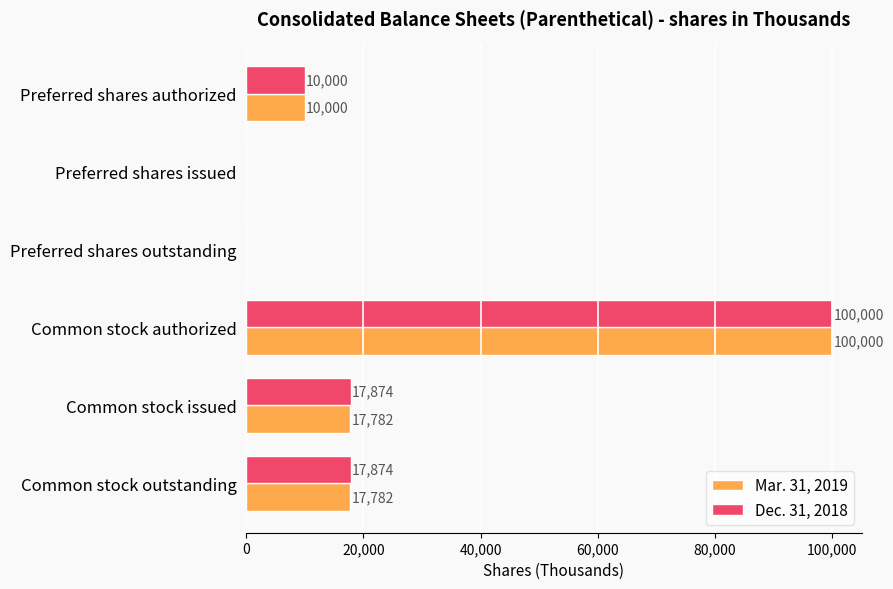

Is the value of Dec. 31, 2018 at Common stock authorized greater than the value of Mar. 31, 2019 at Common stock issued?

Yes